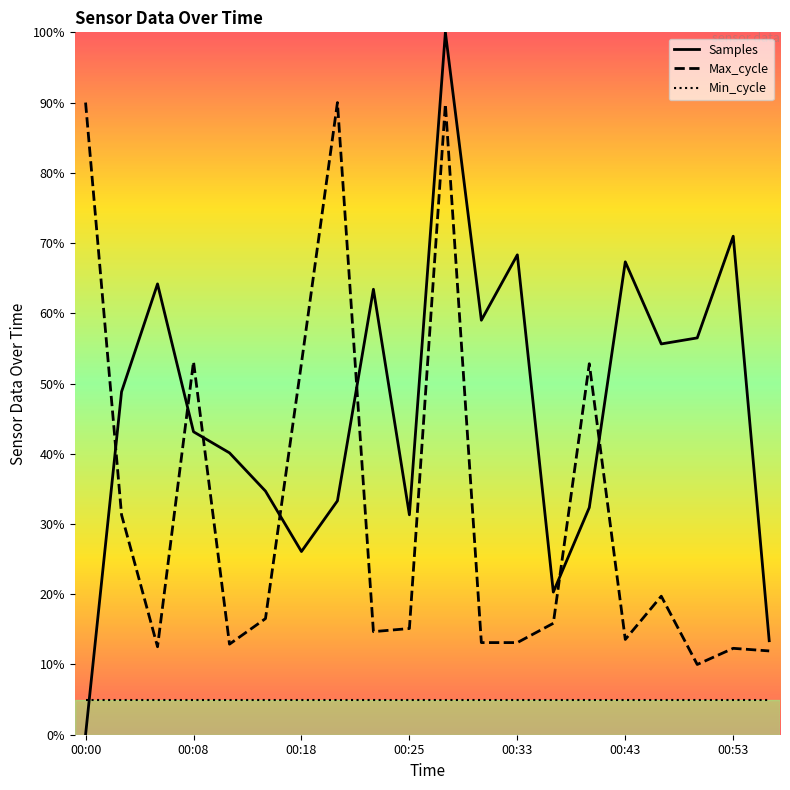

Which series has the largest total across all categories?

Samples